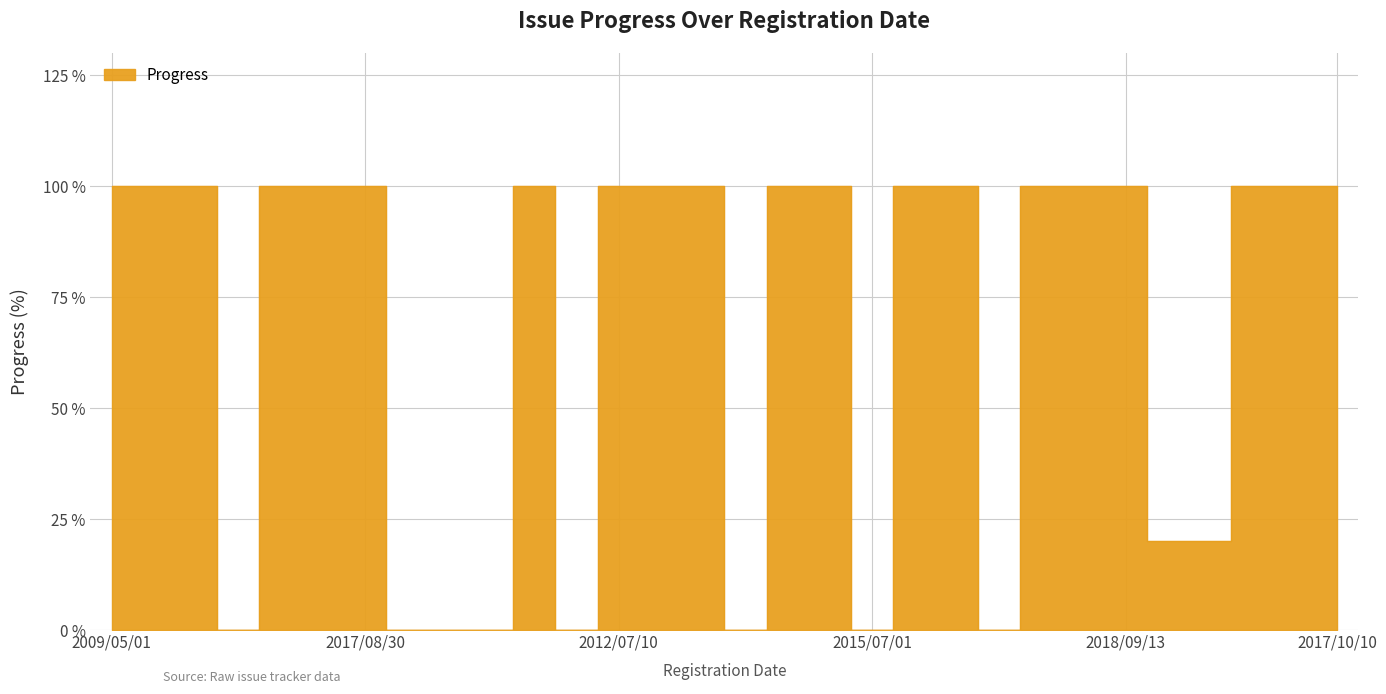

Count the number of data series in this chart.

1